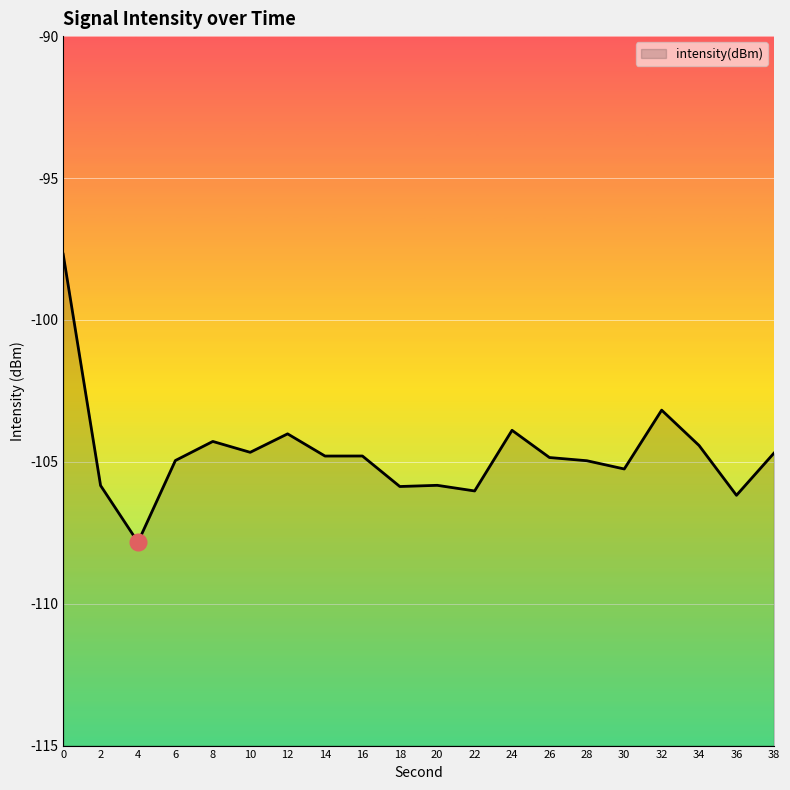

What is the maximum value shown in the chart?

-97.7